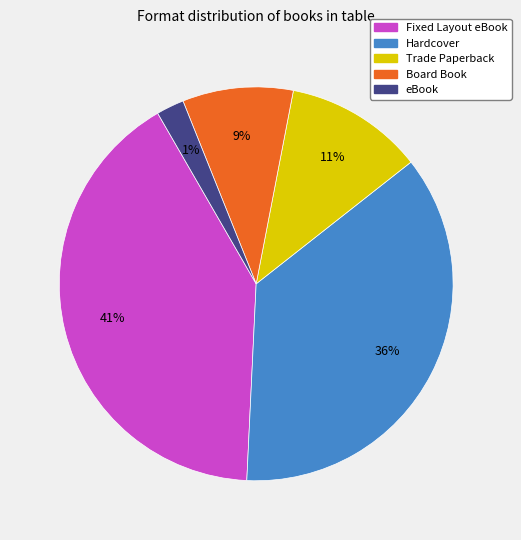

To the nearest percent, what is the combined percentage of Hardcover and Fixed Layout eBook?

77%